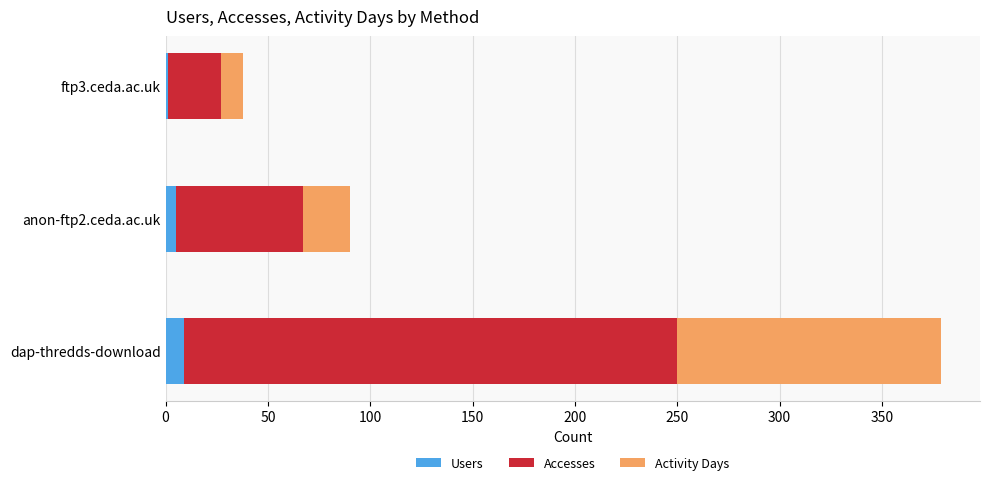

What is the maximum value for Users?

9